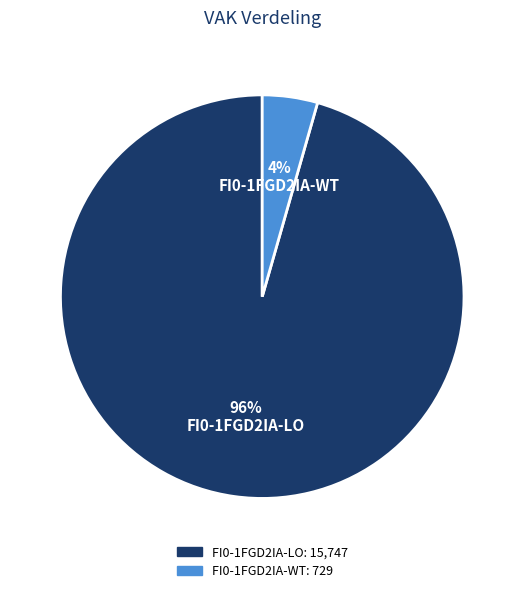

To the nearest percent, what is the average slice percentage?

50%